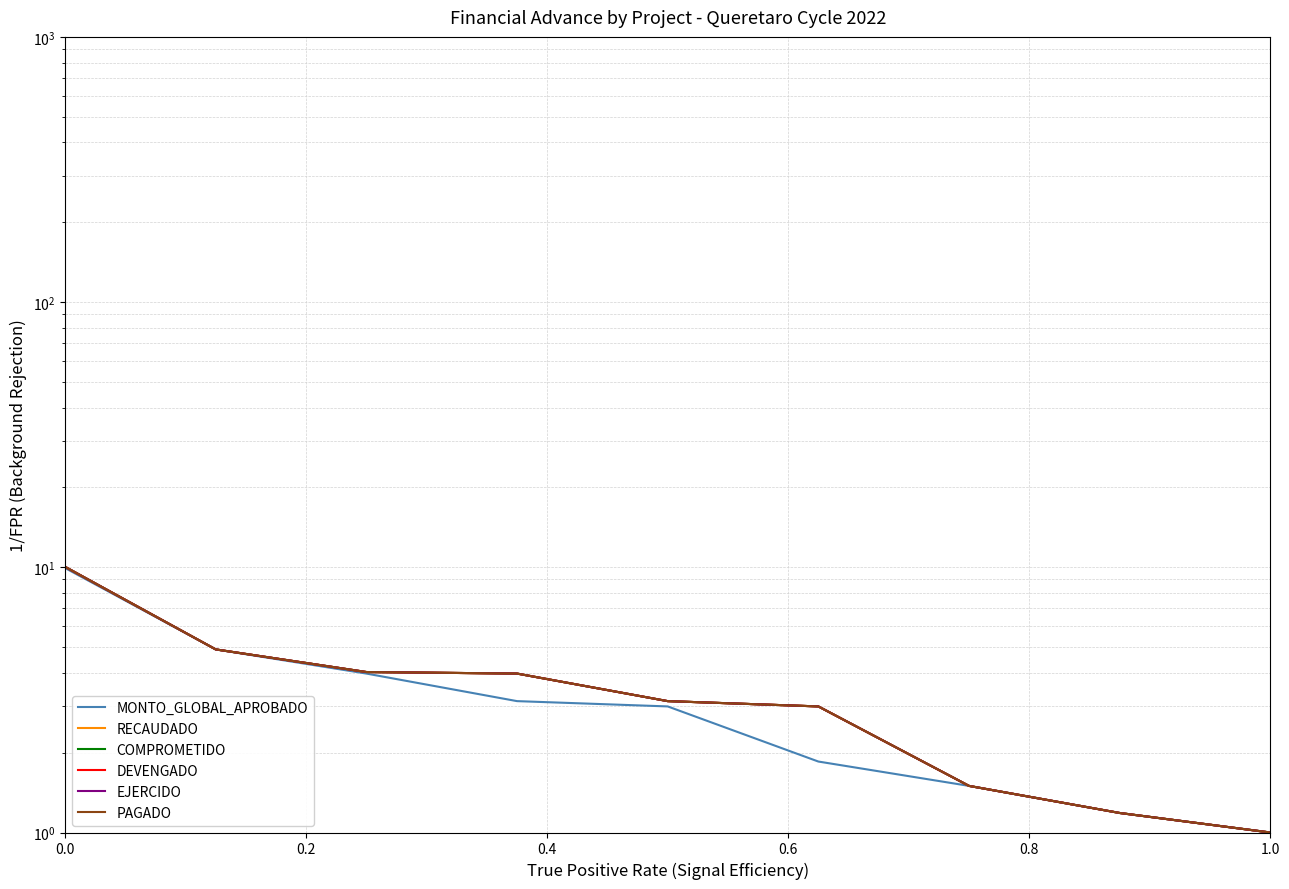

What is the average value of the DEVENGADO series?

3.6